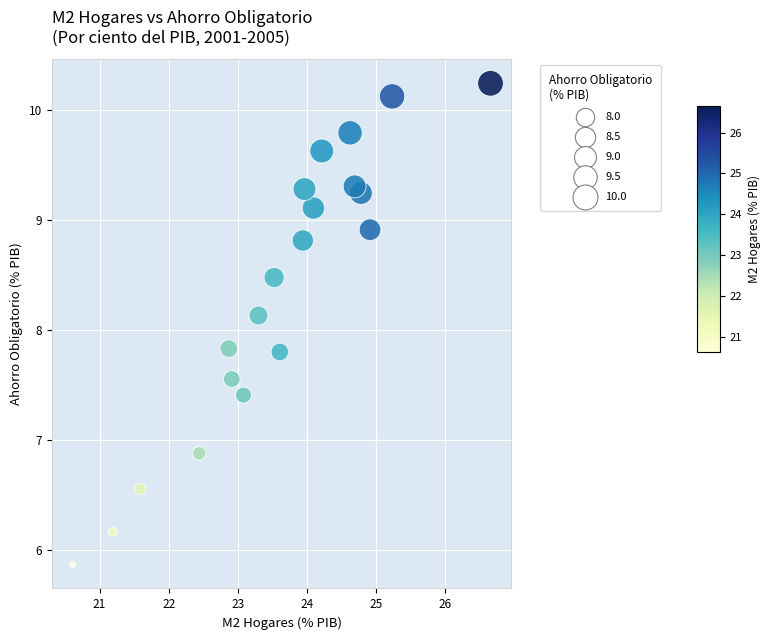

What is the range of Y values (max minus min)?

4.4